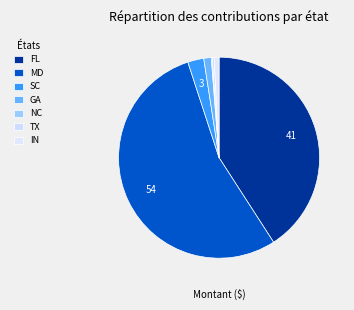

Which has a higher value, GA or NC?

GA